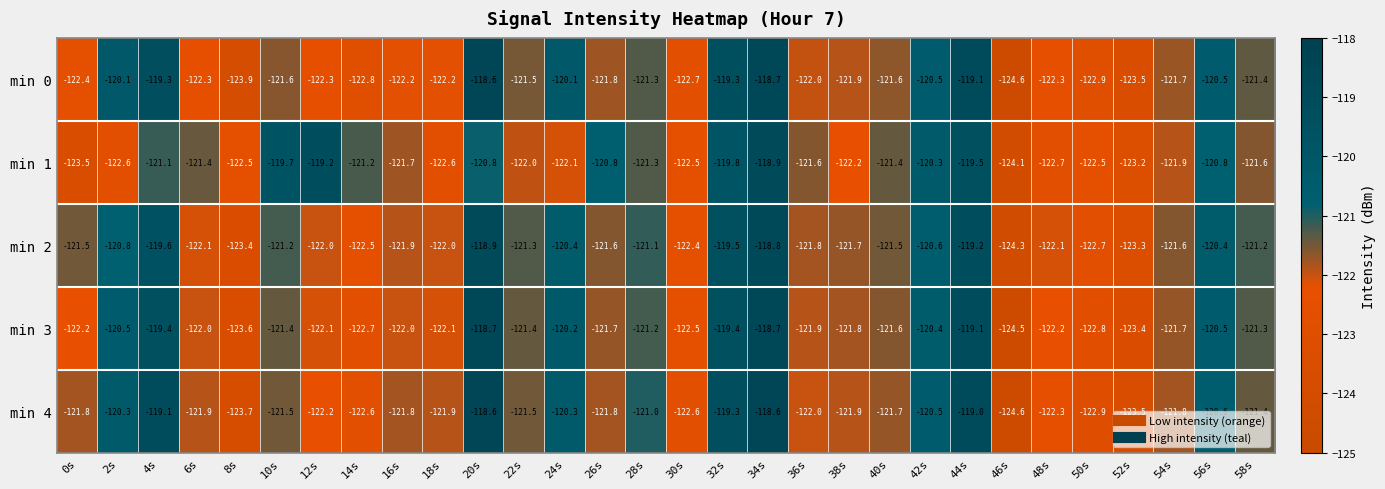

What is the lowest value of the min 1 series?

-124.1